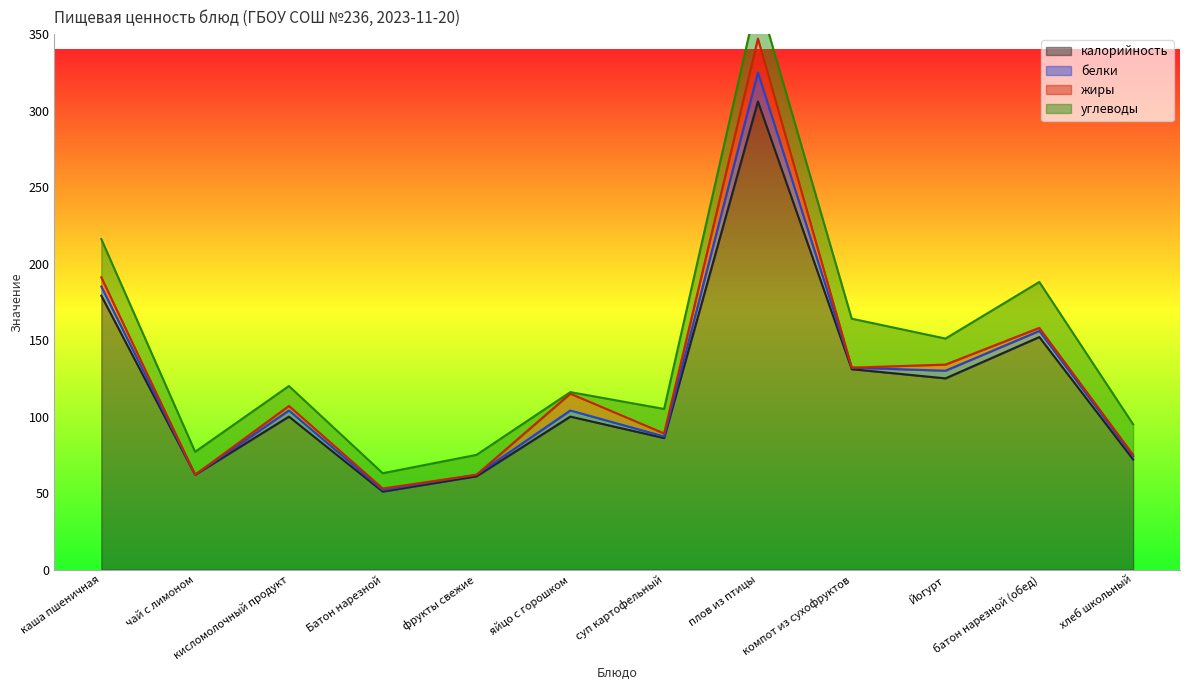

What is the lowest value of the калорийность series?

51